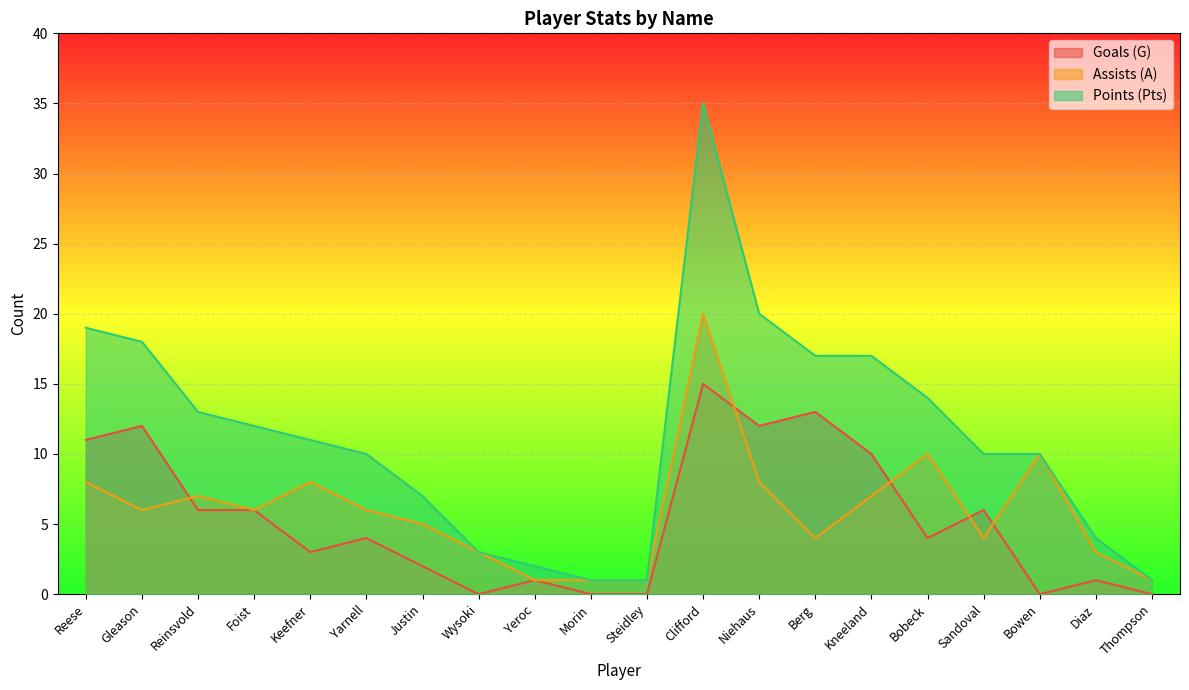

True or false: Points (Pts) and Assists (A) cross at least once.

False